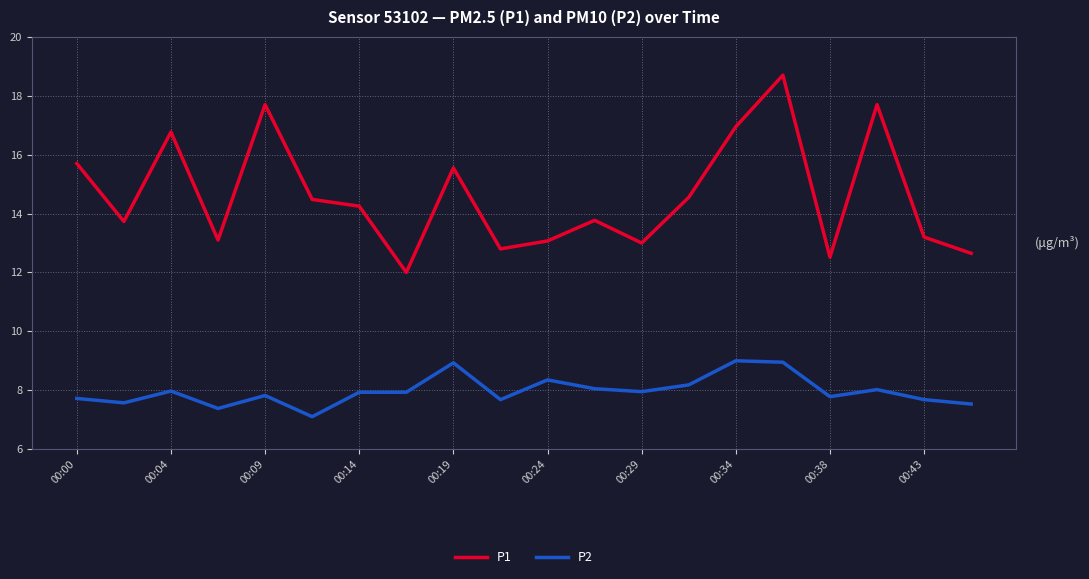

Which series has the largest total across all categories?

P1